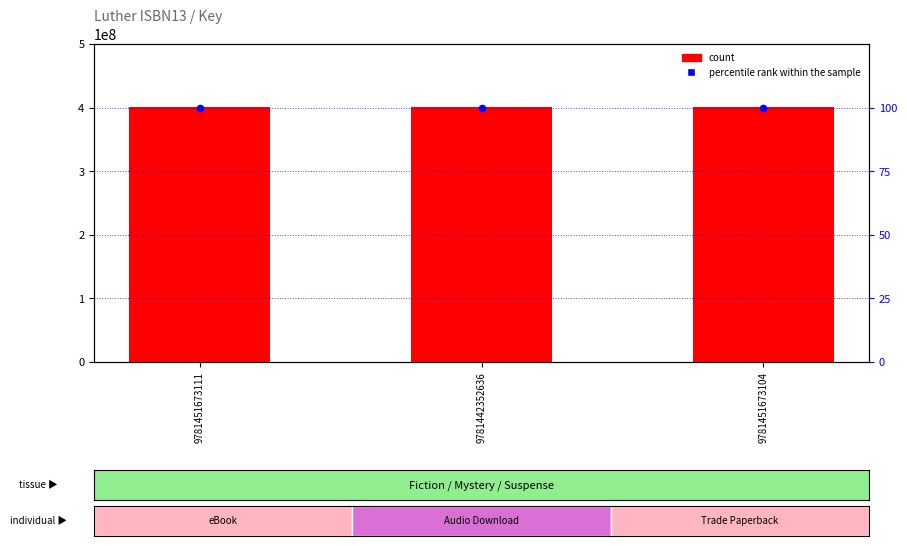

At how many categories does at least one series exceed 89156476?

3